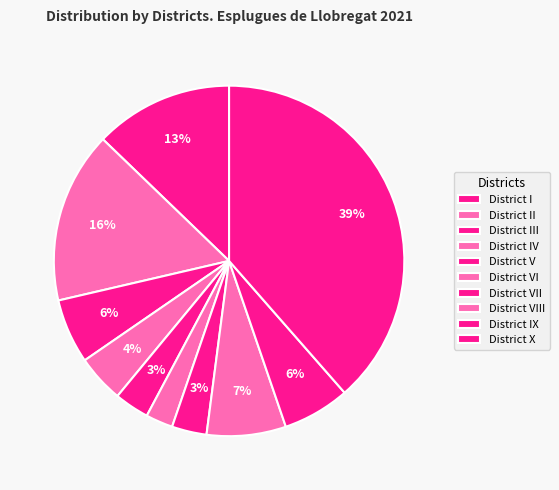

To the nearest percent, what portion does District V represent?

3%